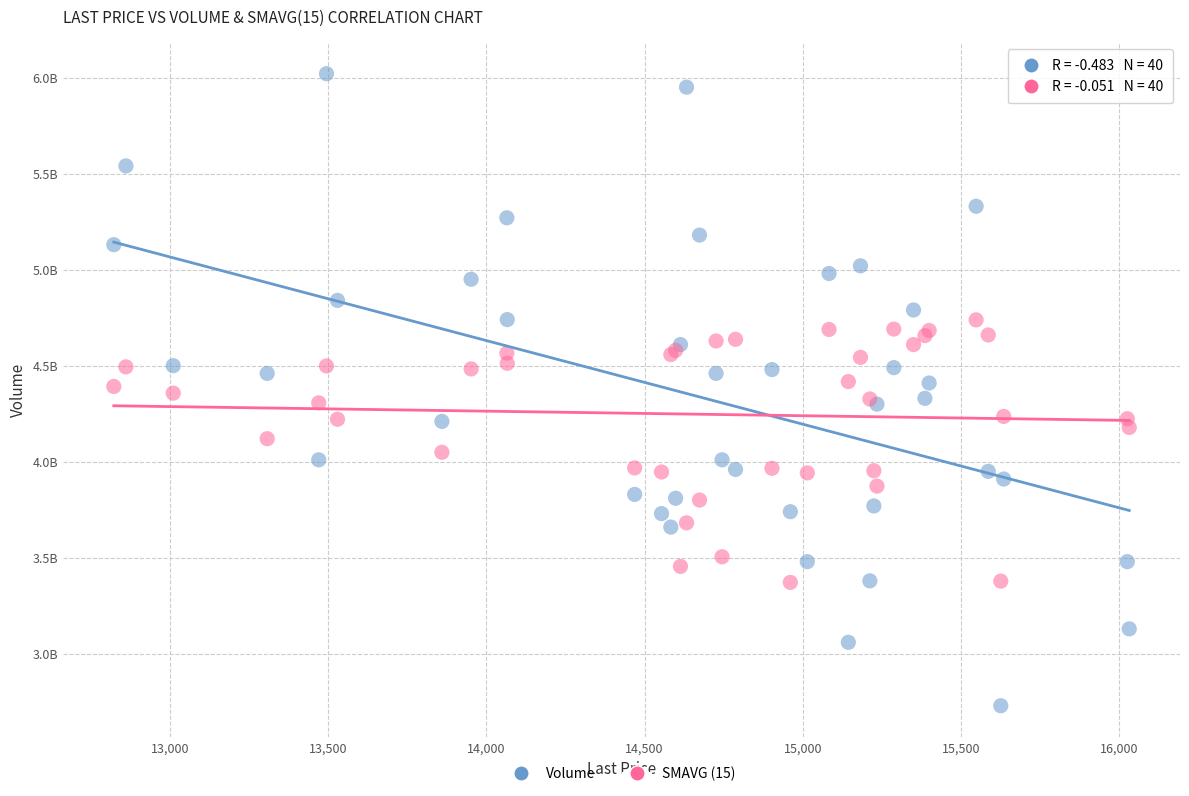

What are all the series names shown in the legend?

Volume, SMAVG (15)